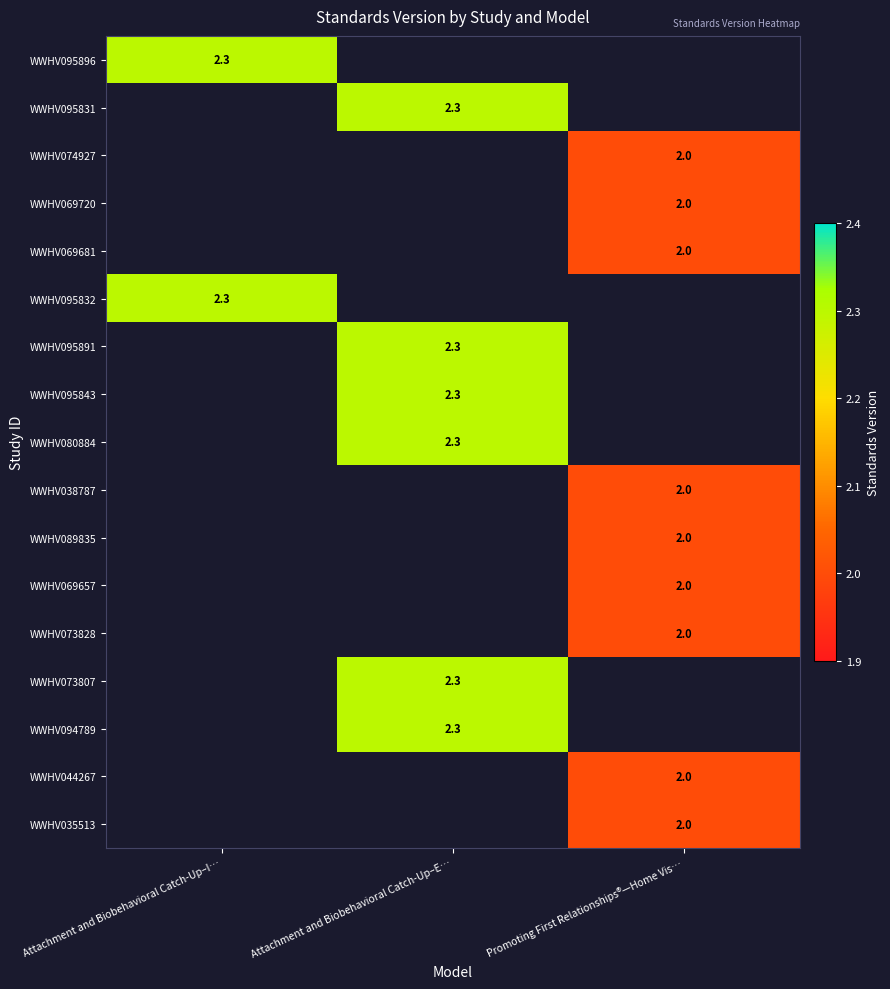

How many positive values does the WWHV095843 series have?

1